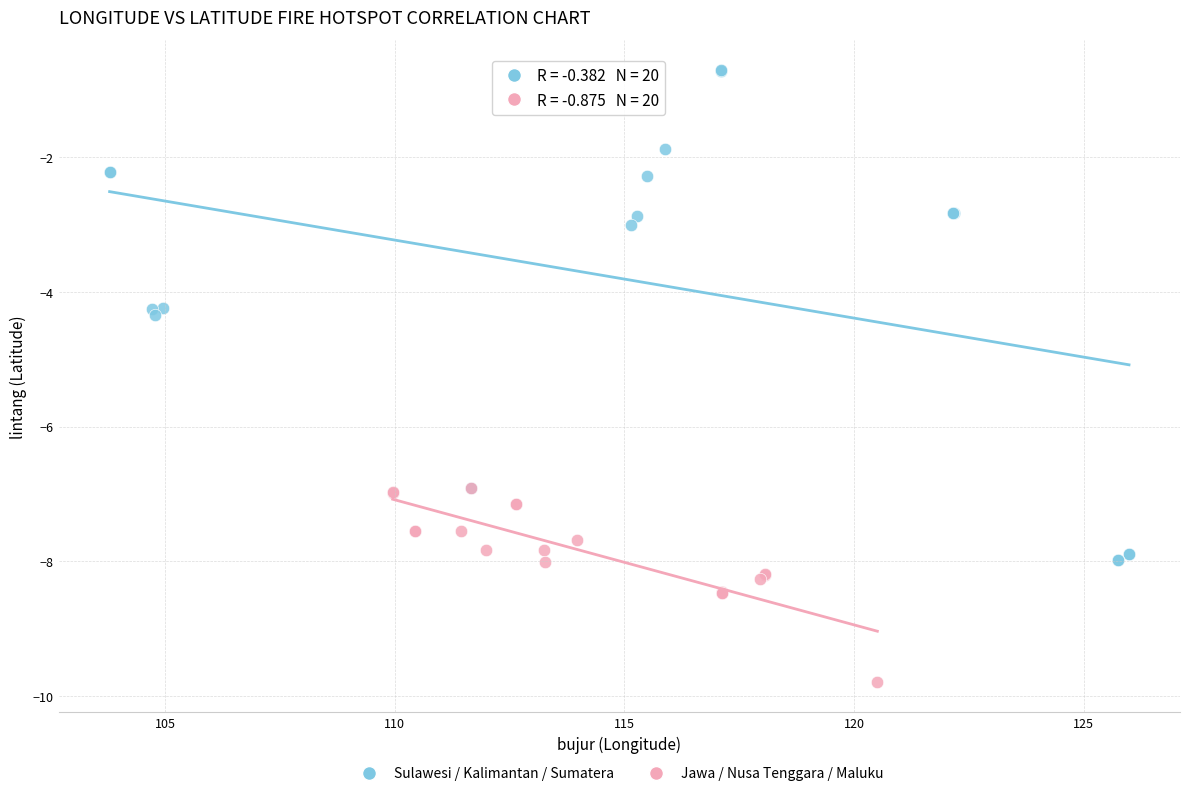

Which series reaches the maximum Y coordinate?

Sulawesi / Kalimantan / Sumatera